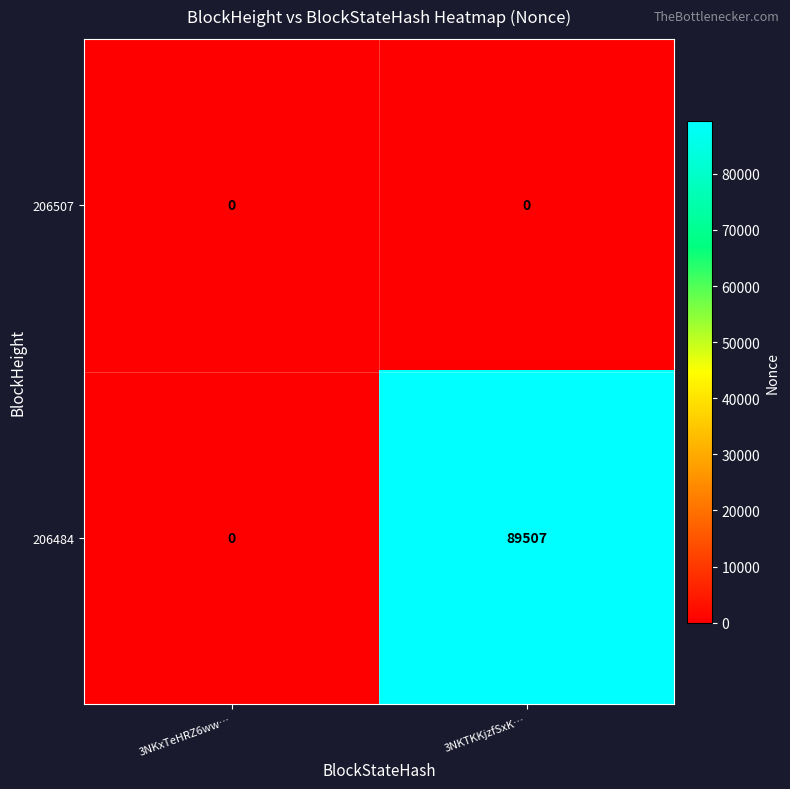

The 206484 series shows -30389 at 3NKxTeHRZ6ww…. True or false?

False